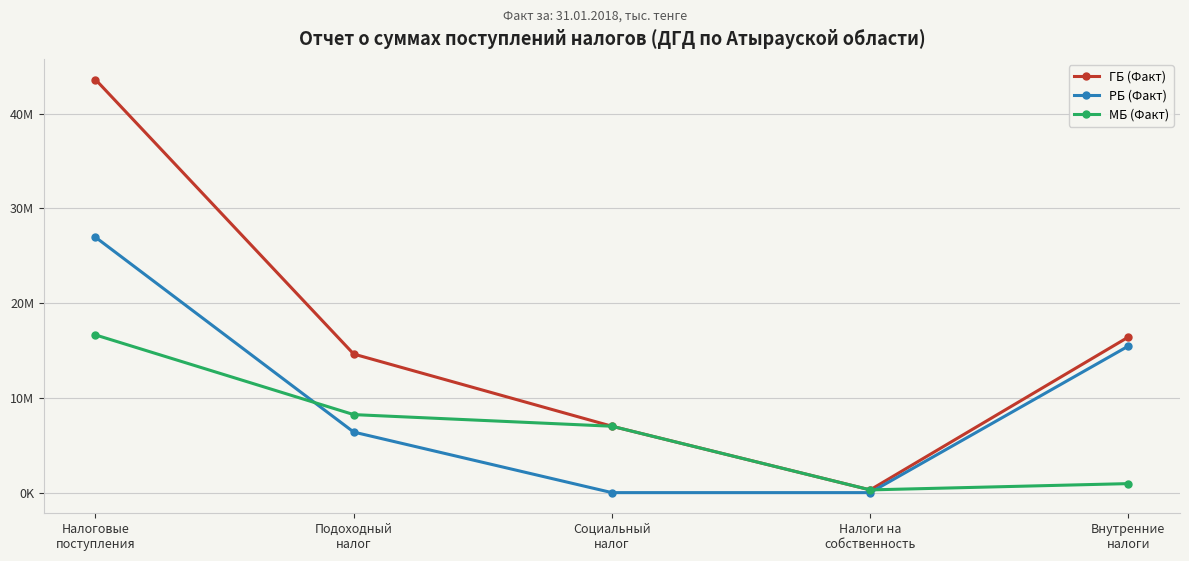

Which category has the lowest value across all series?

Социальный
налог